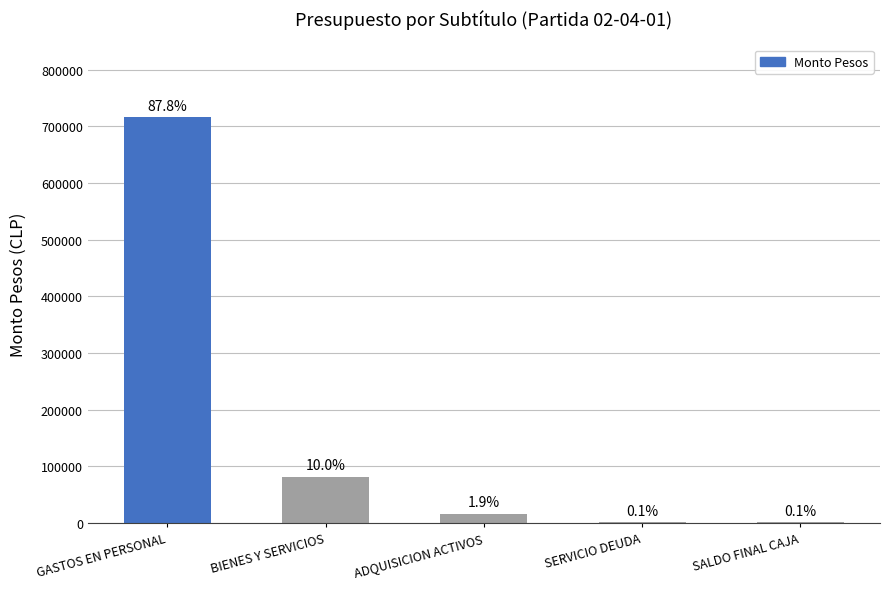

What is the label of the 1st bar from the left?

GASTOS EN PERSONAL